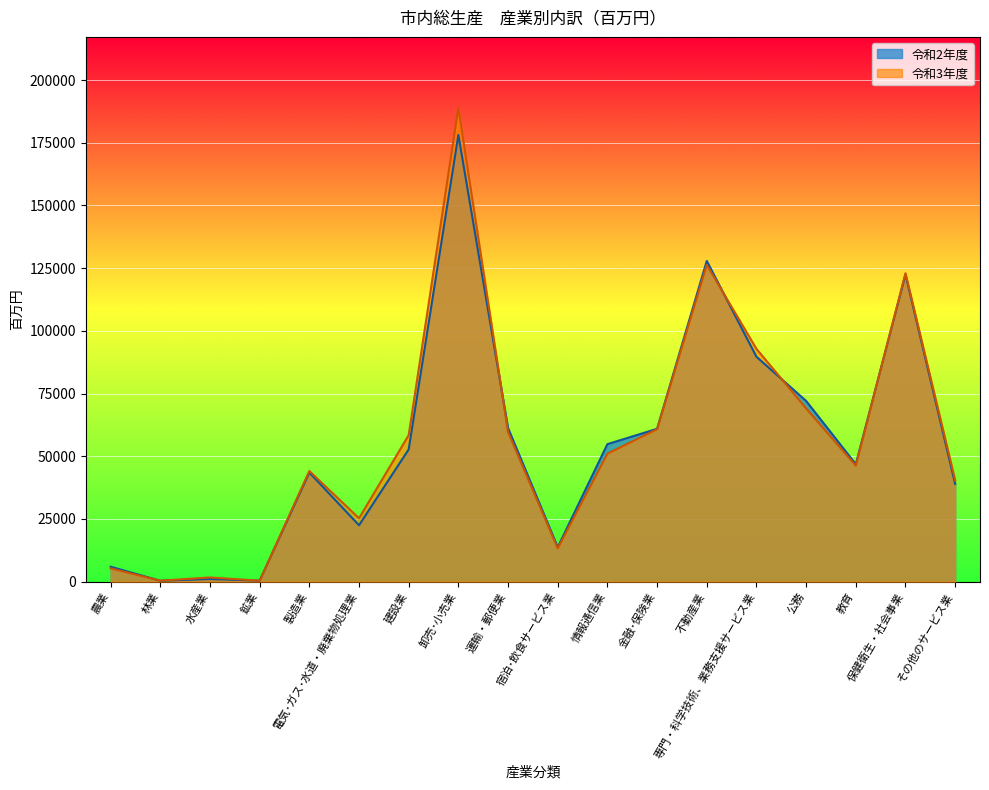

List the series in order of their overall mean, highest first.

令和3年度, 令和2年度